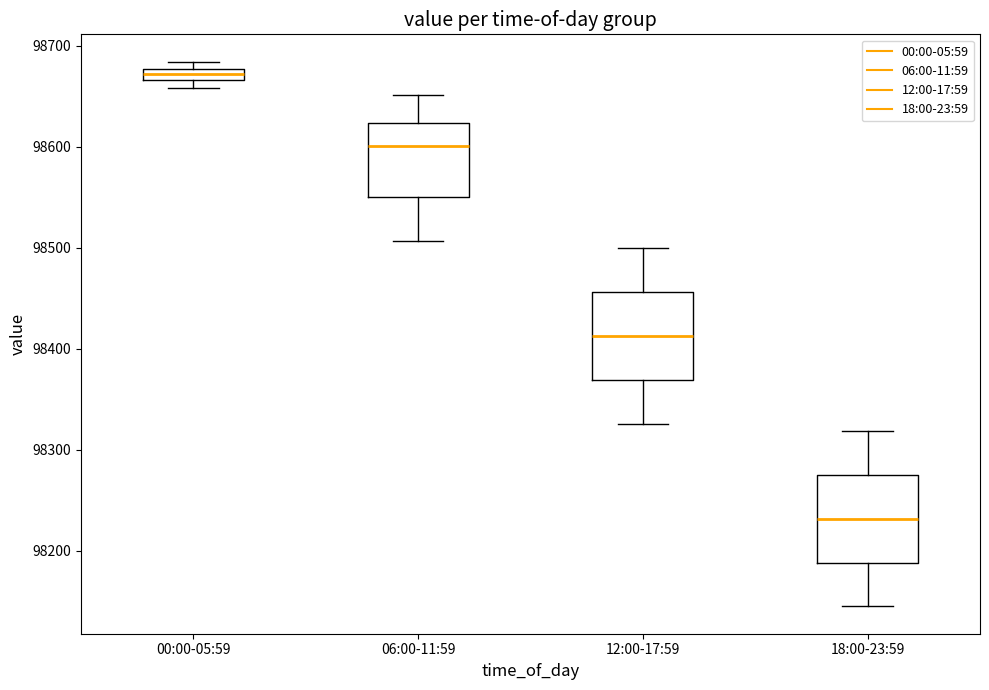

Which box has the highest median line?

00:00-05:59